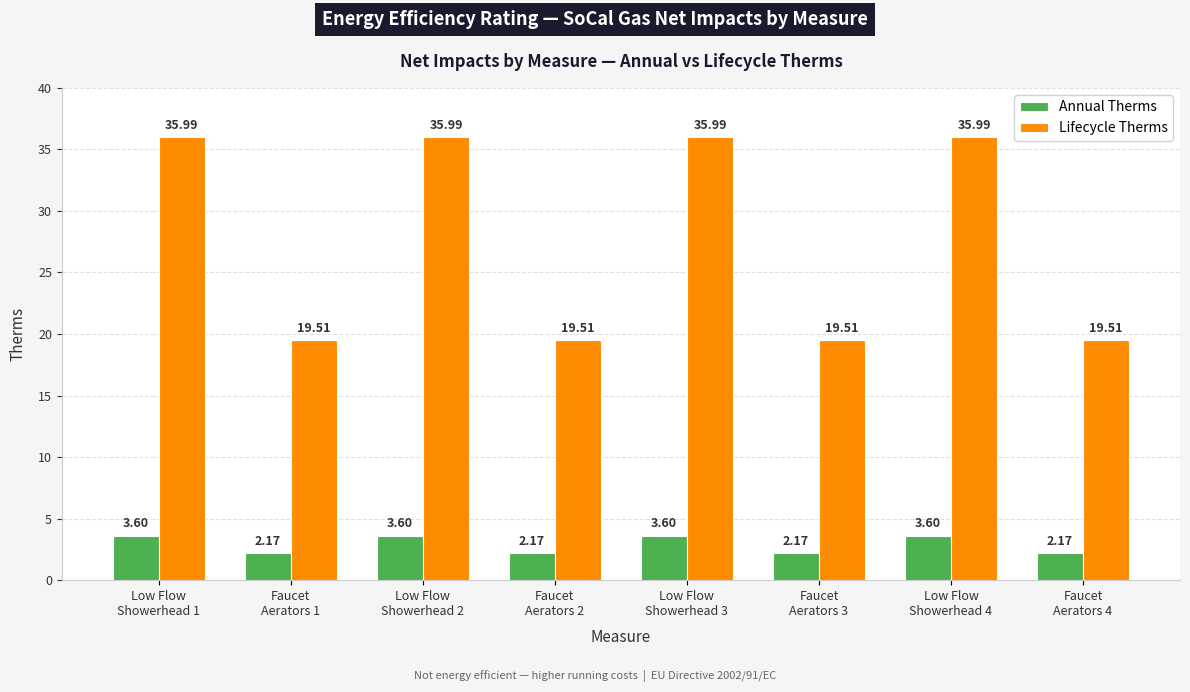

What is the spread (max minus min) of values at Faucet
Aerators 1?

17.3